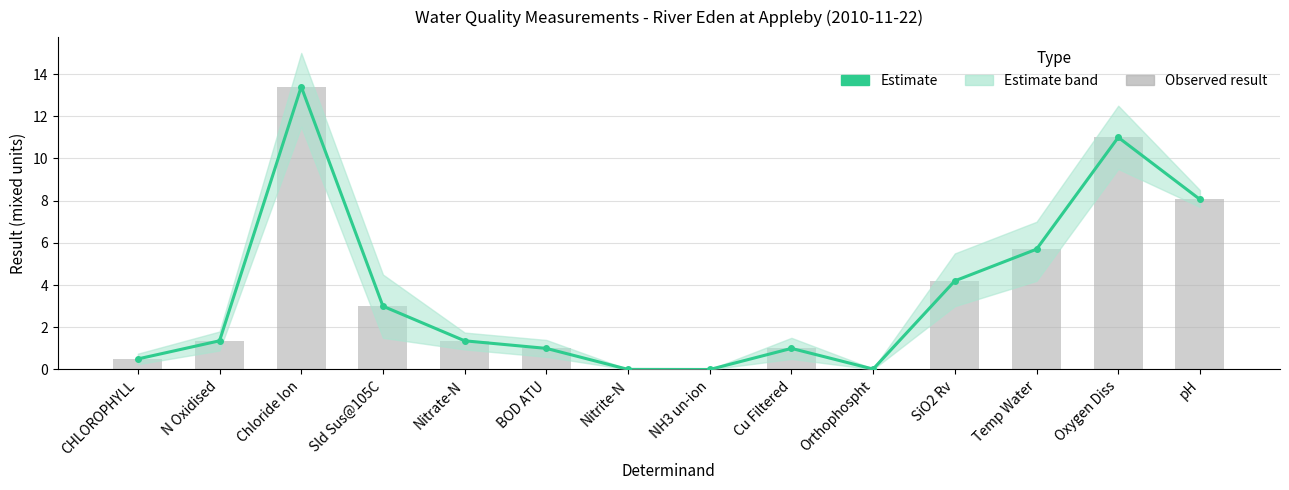

Does the chart contain stacked bars?

No